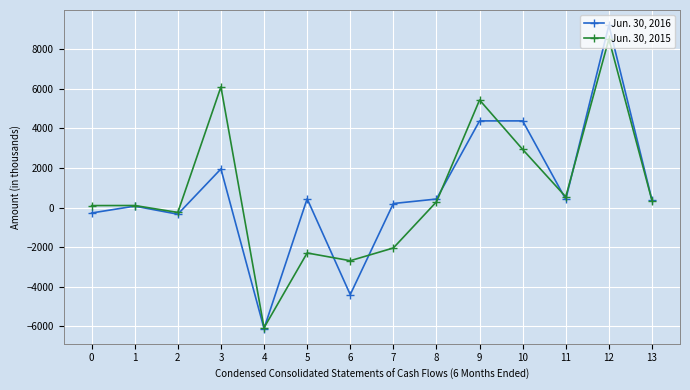

At 4, list the series in order from smallest to largest.

Jun. 30, 2016, Jun. 30, 2015